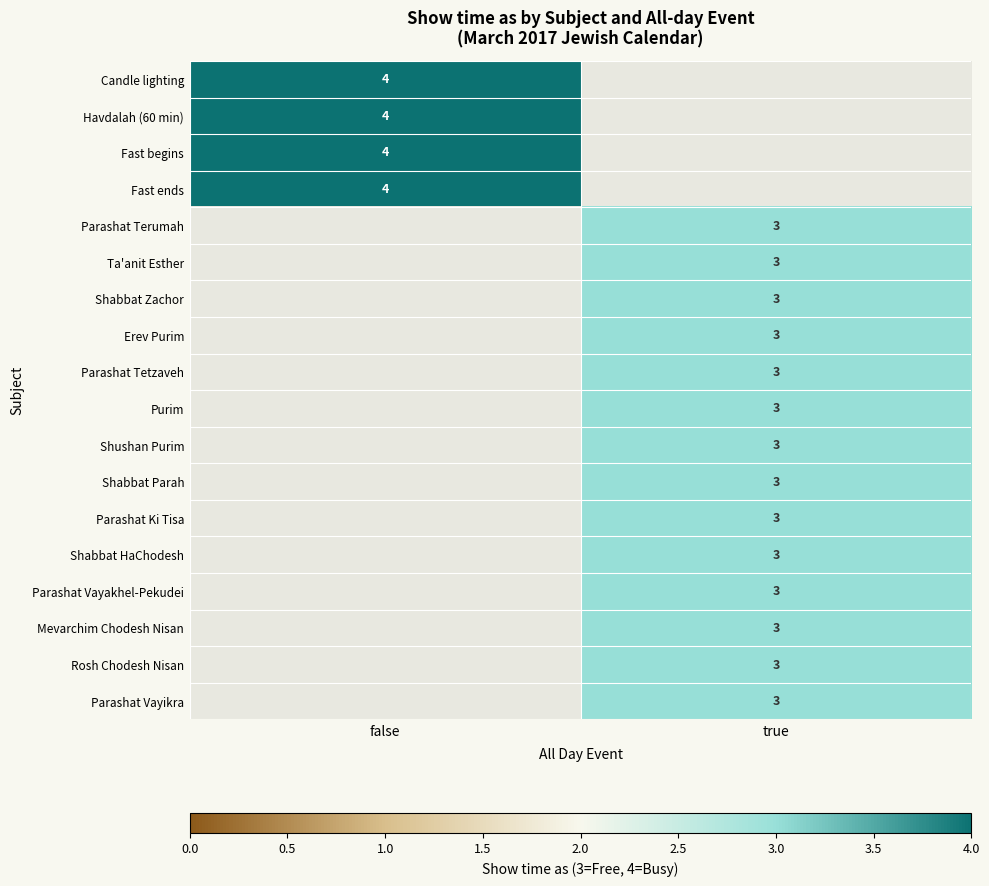

At how many categories does at least one series exceed 3?

1